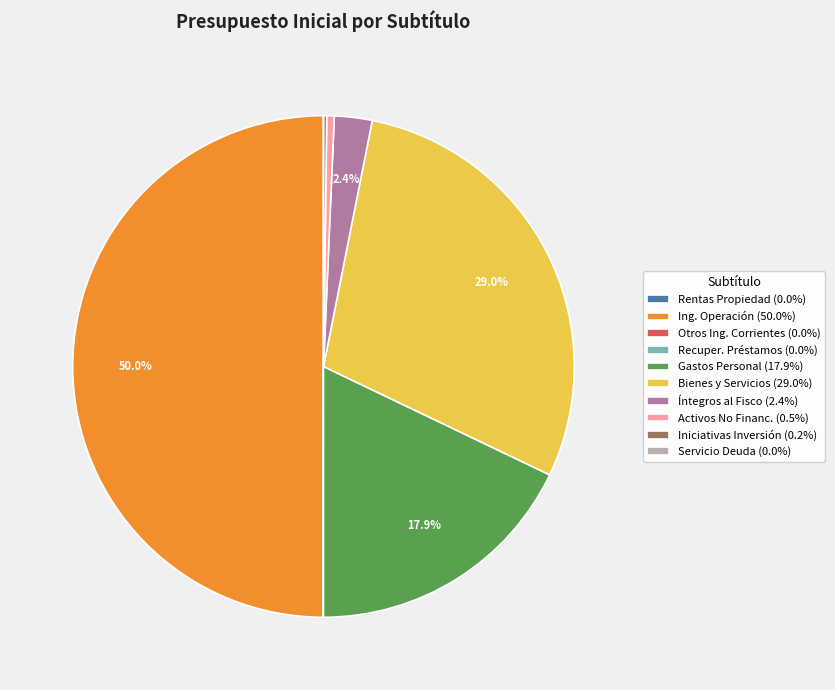

Does Activos No Financ. (0.5%) represent more than half of the total?

No